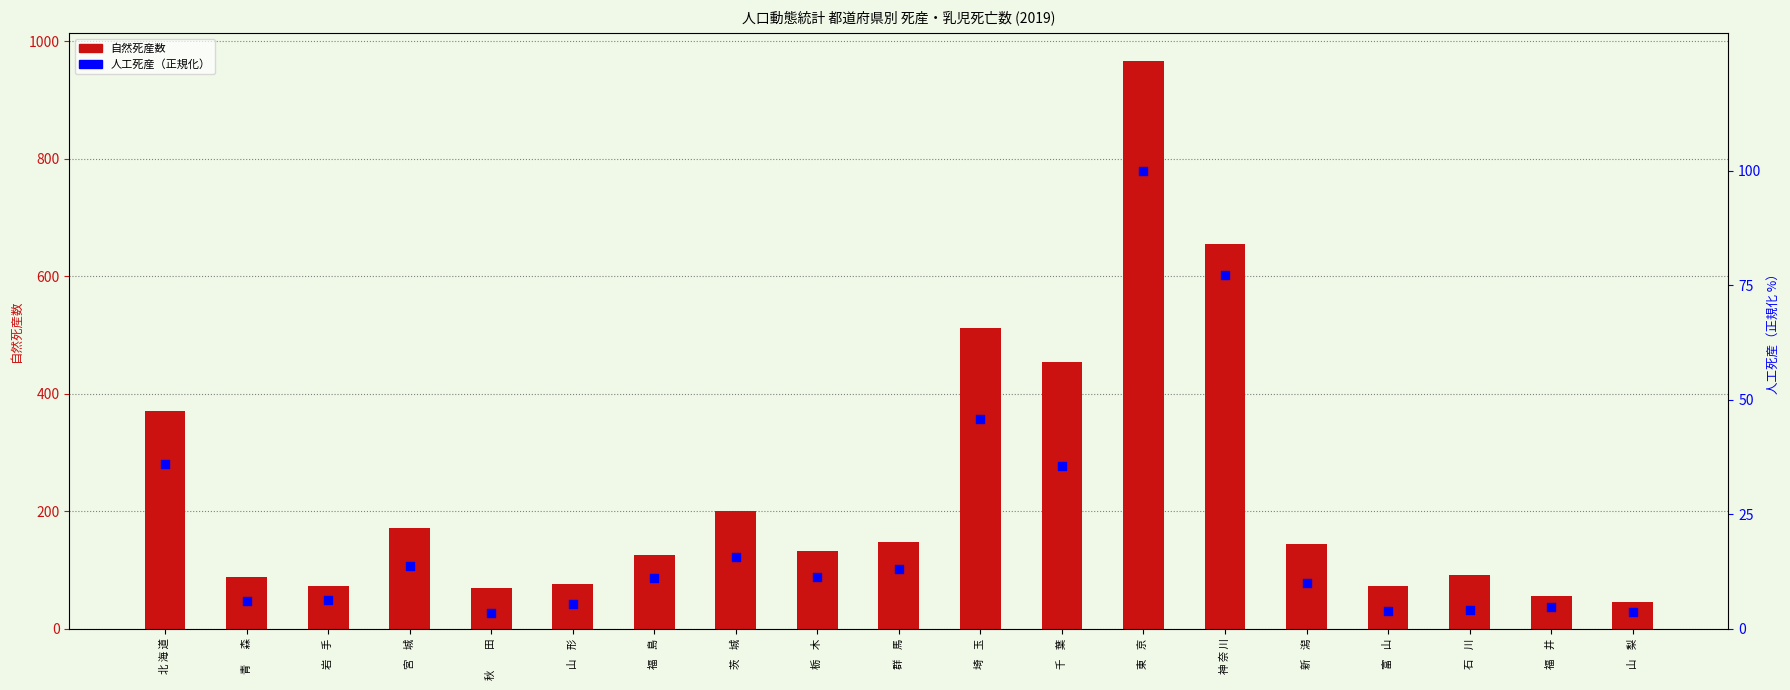

Is the value of 自然死産 at 岩    手 greater than the value of 人工死産 at 神 奈 川?

No